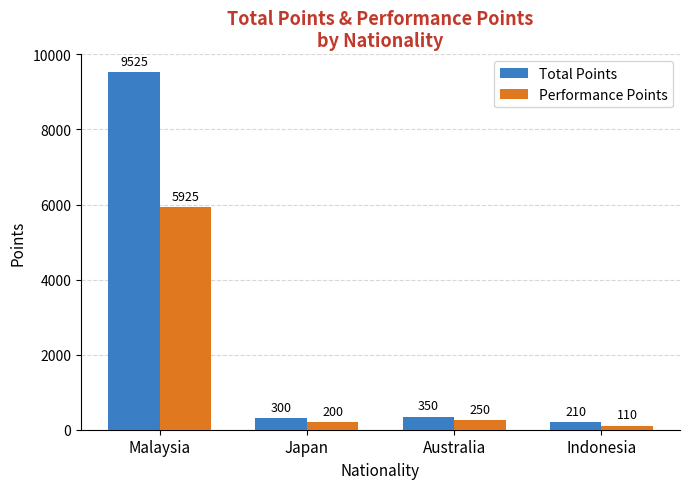

Where does the Total Points series first go above 350?

Malaysia